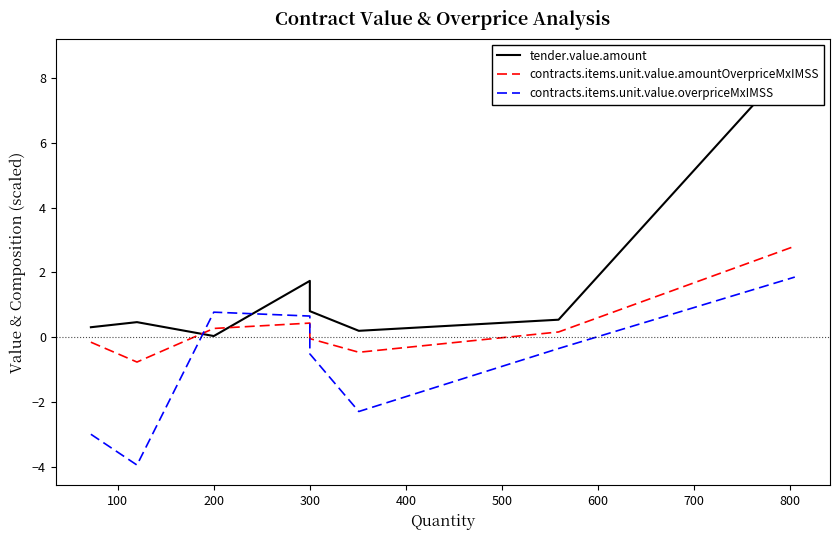

The contracts.items.unit.value.overpriceMxIMSS series shows -3.6 at 500. True or false?

False